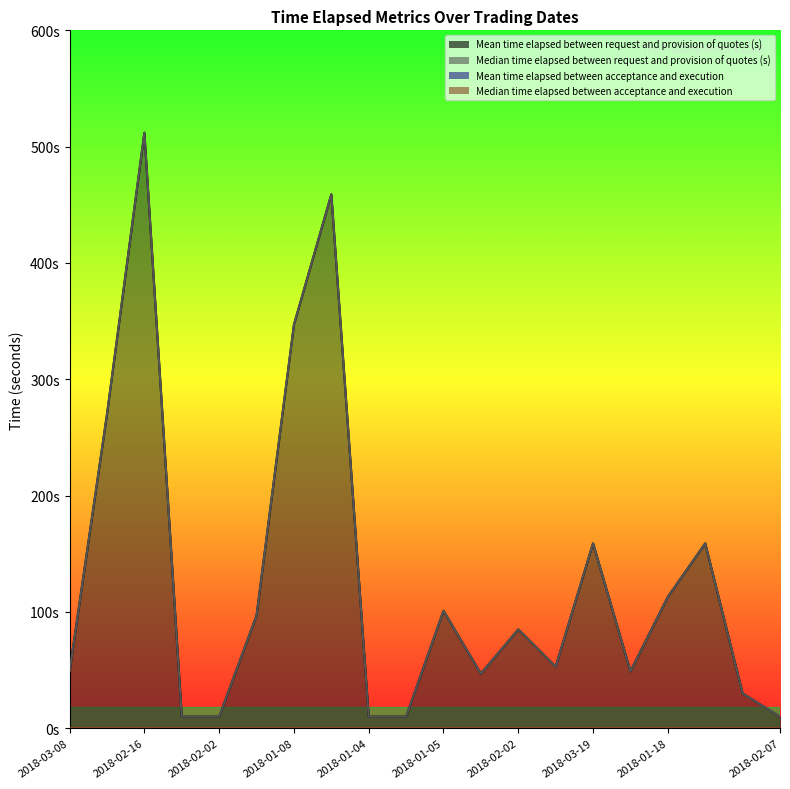

How many values in the Median time elapsed between request and provision of quotes (s) series are below 85?

10